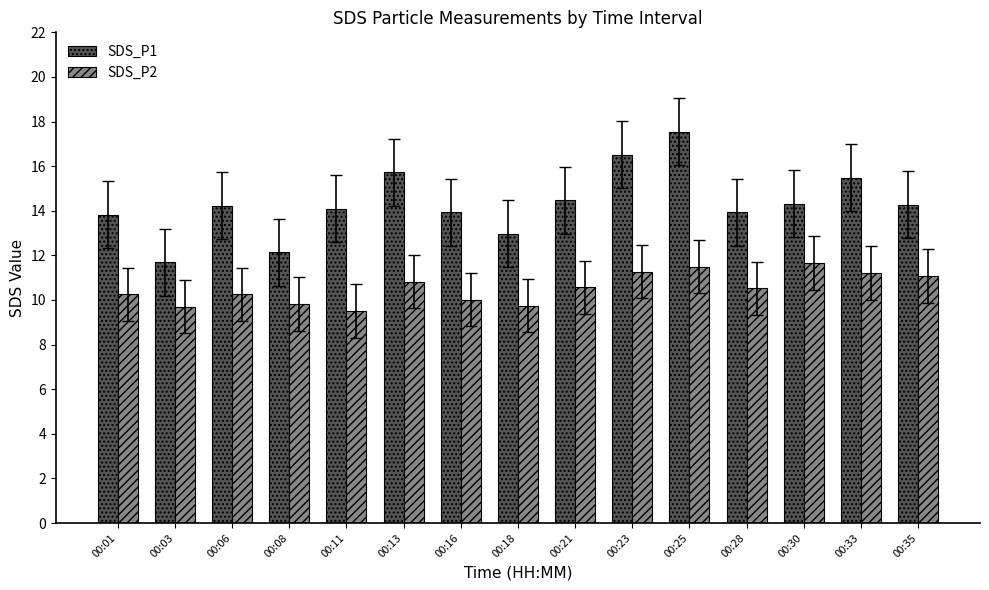

What is the spread (max minus min) of values at 00:03?

2.0